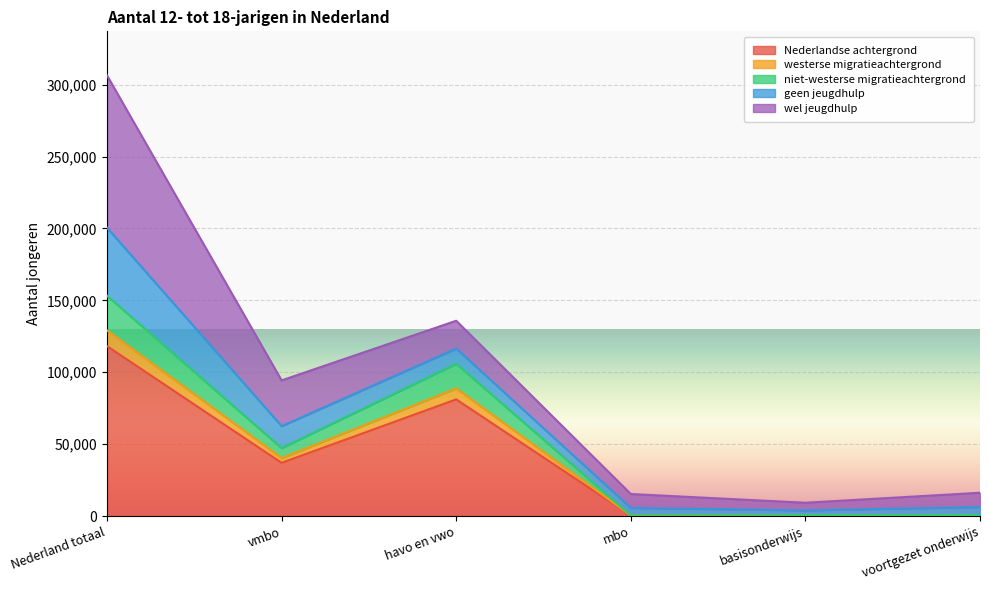

What is the total value across all series at basisonderwijs?

9280